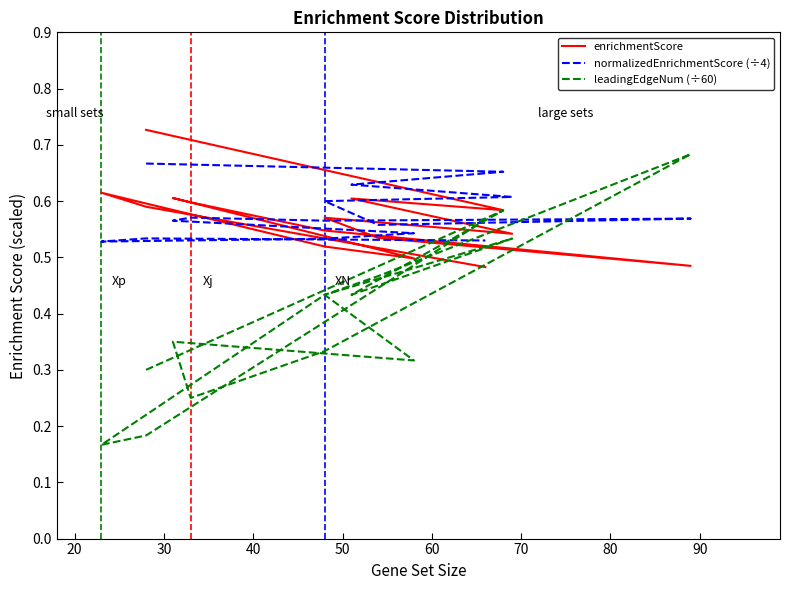

What is the minimum value for normalizedEnrichmentScore (÷4)?

0.5